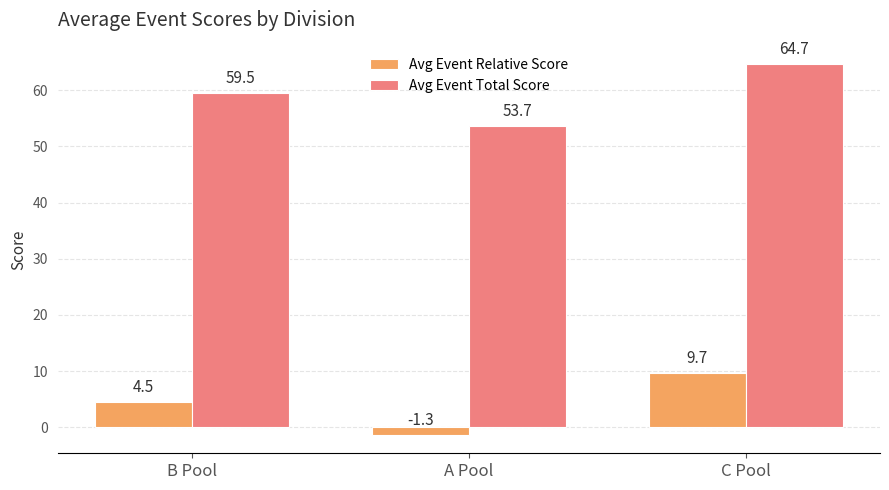

What is the spread (max minus min) of values at B Pool?

55.0